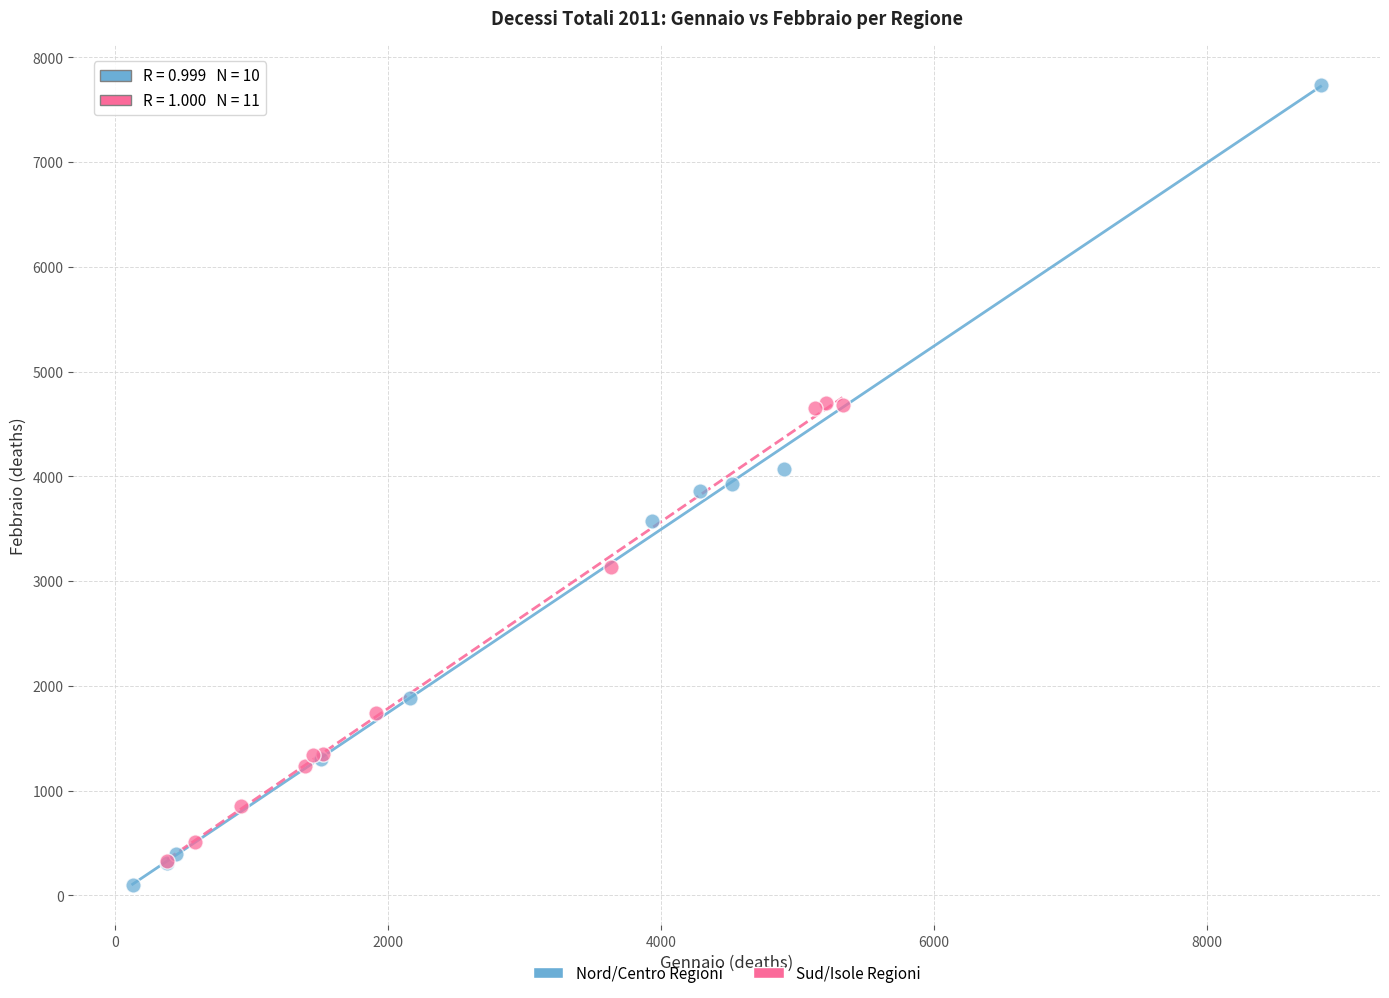

Which series contains the highest Y value?

Nord/Centro Regioni